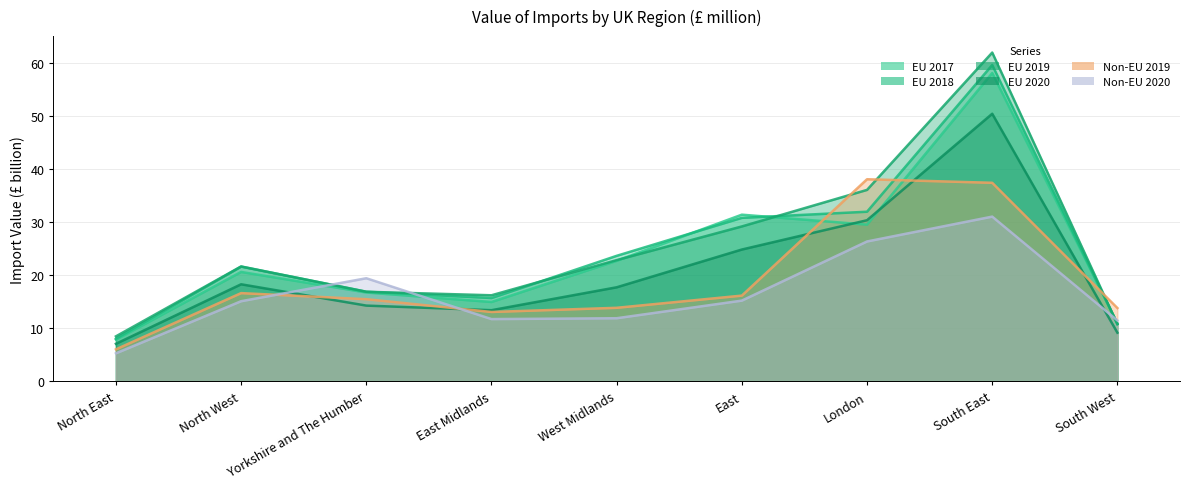

At which category is the sum across all series the highest?

South East